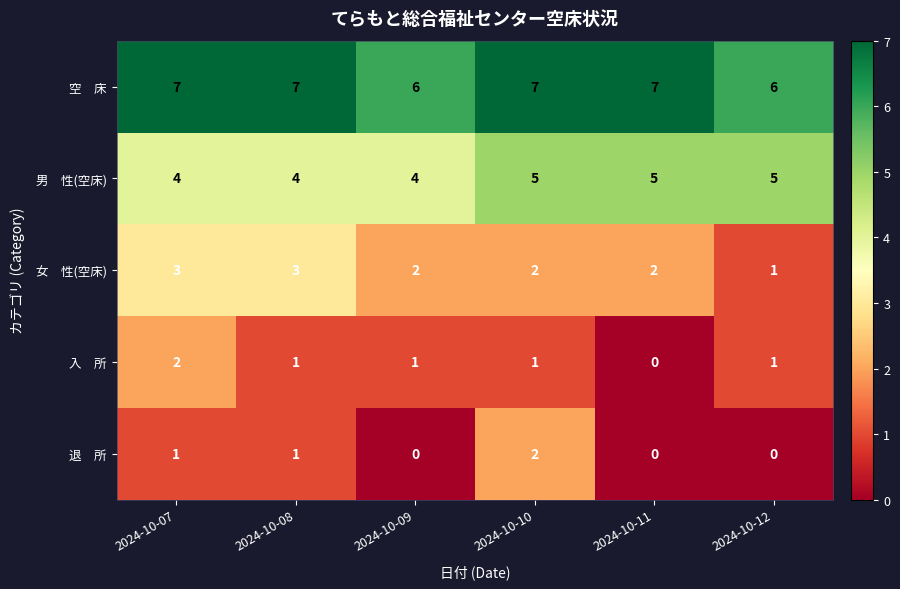

At how many categories does at least one series exceed 2?

6